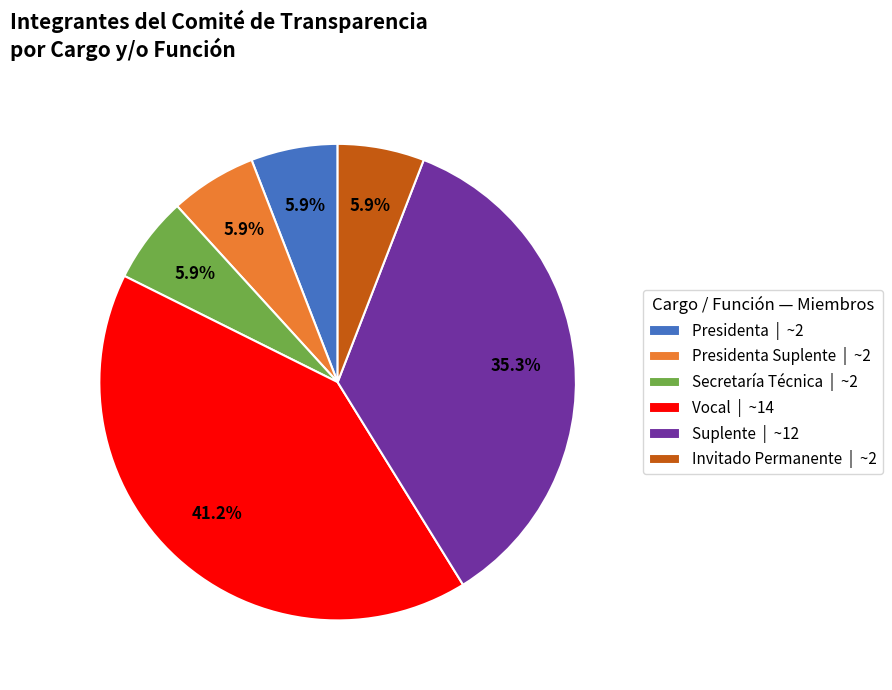

Does any single category account for the majority?

No